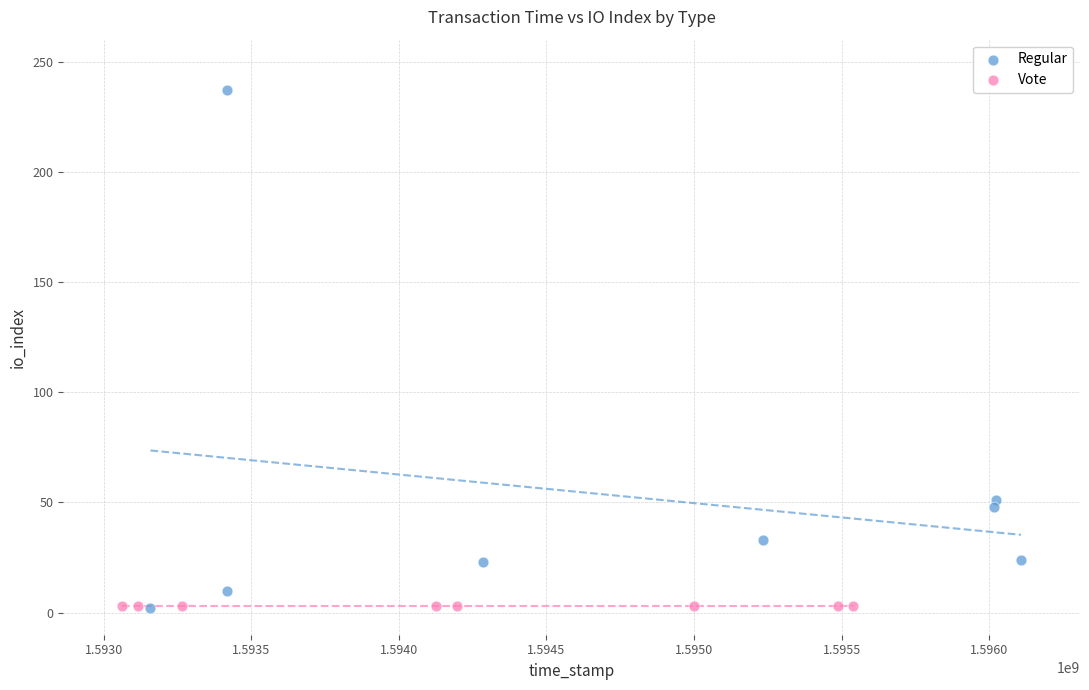

Which series contains the highest Y value?

Regular